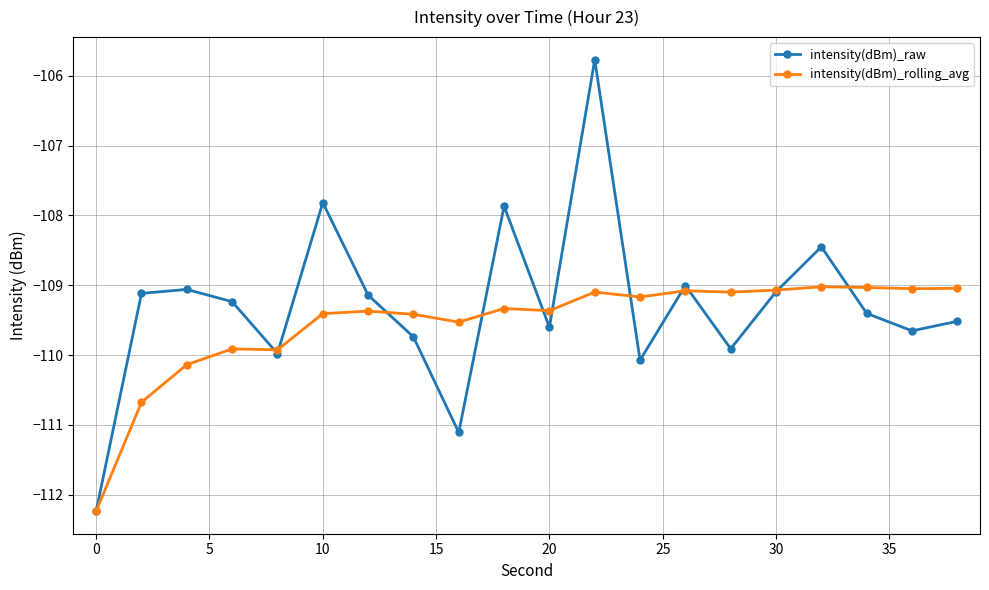

What are all the series names shown in the legend?

intensity(dBm)_raw, intensity(dBm)_rolling_avg